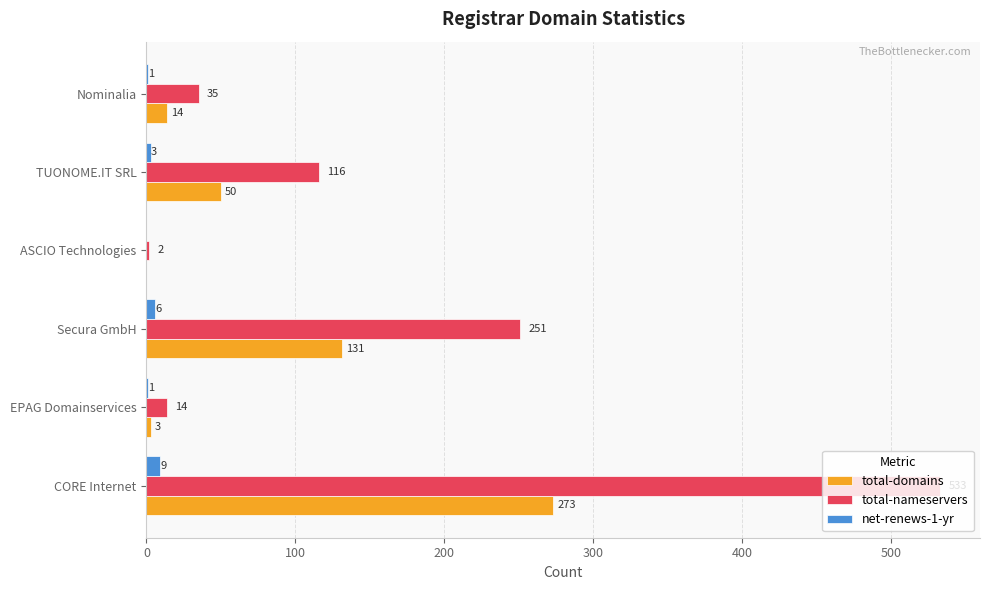

What is the sum of all net-renews-1-yr values?

20